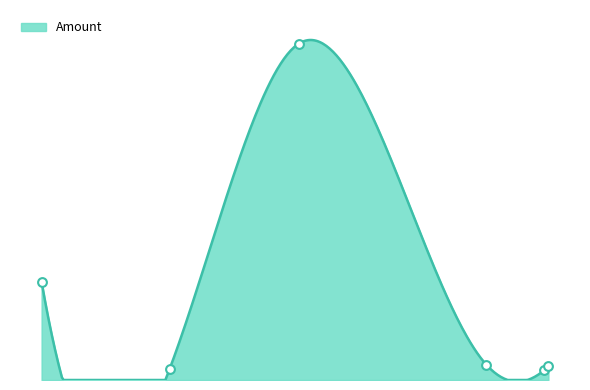

Between 38565 and 40169, which is larger?

40169